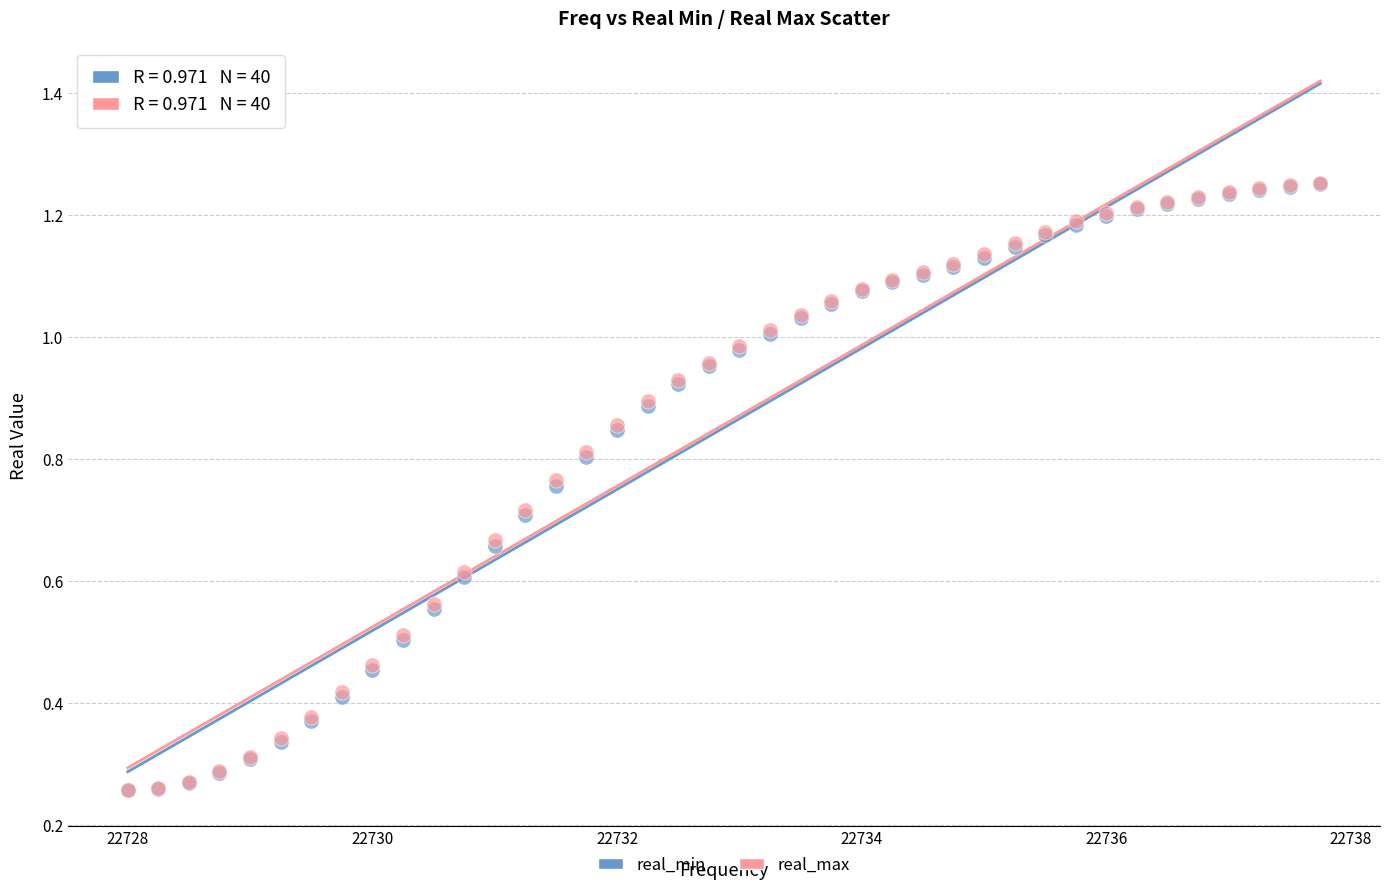

Which series has the widest spread of Y values?

real_max